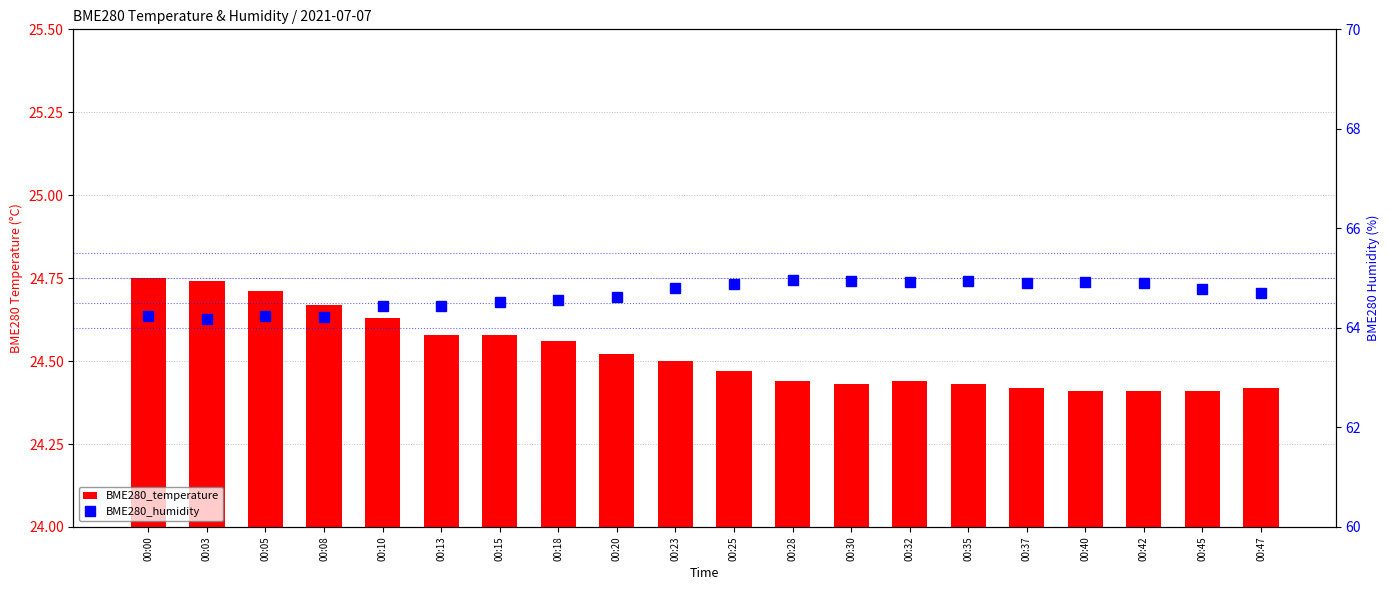

At how many categories does at least one series exceed 49?

20